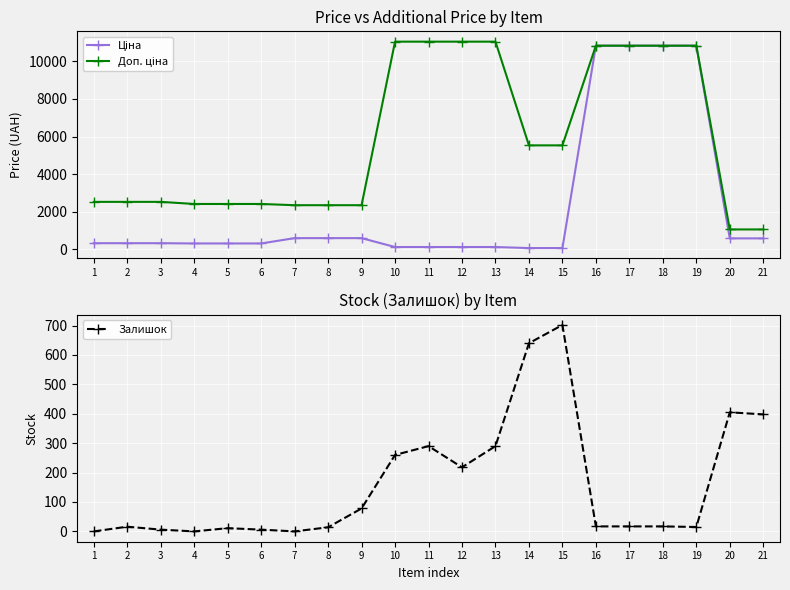

At 6, list the series in order from smallest to largest.

Залишок, Ціна, Доп. ціна